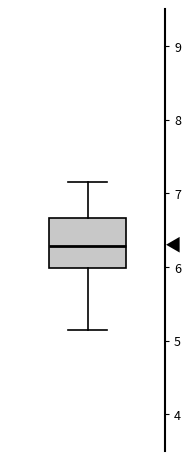

Read this box plot against the y-axis: the position of the median line, the range covered by the box, and the ends of both whiskers. The values are not printed on the chart, so give them approximately, as read against the axis.

median 6.3, box 6.0 to 6.7, whiskers 5.2 to 7.2